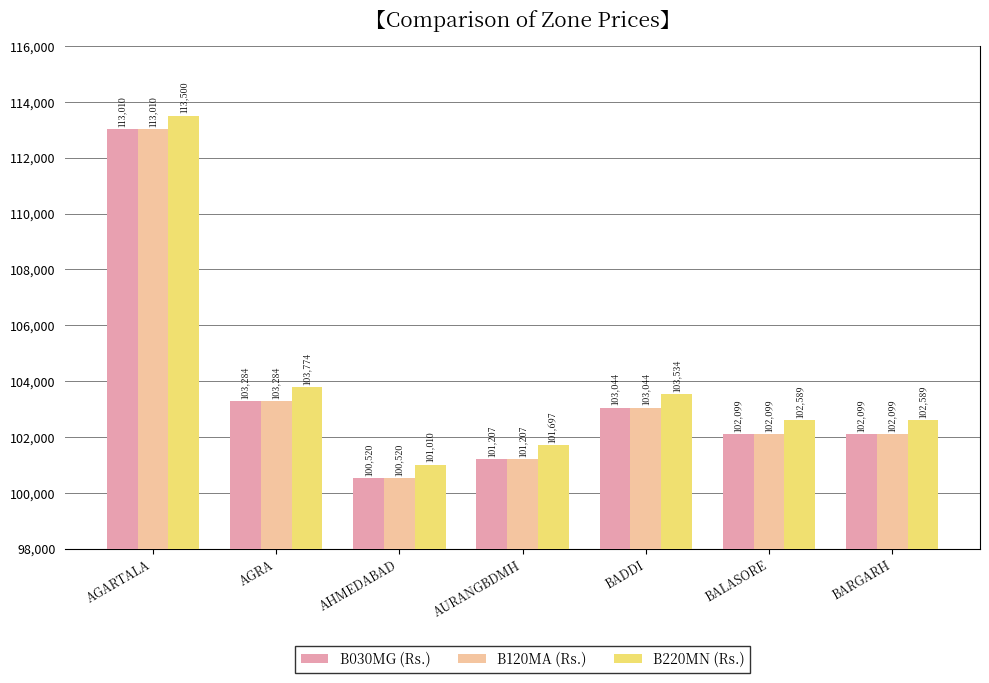

What is the maximum value for B120MA (Rs.)?

113010